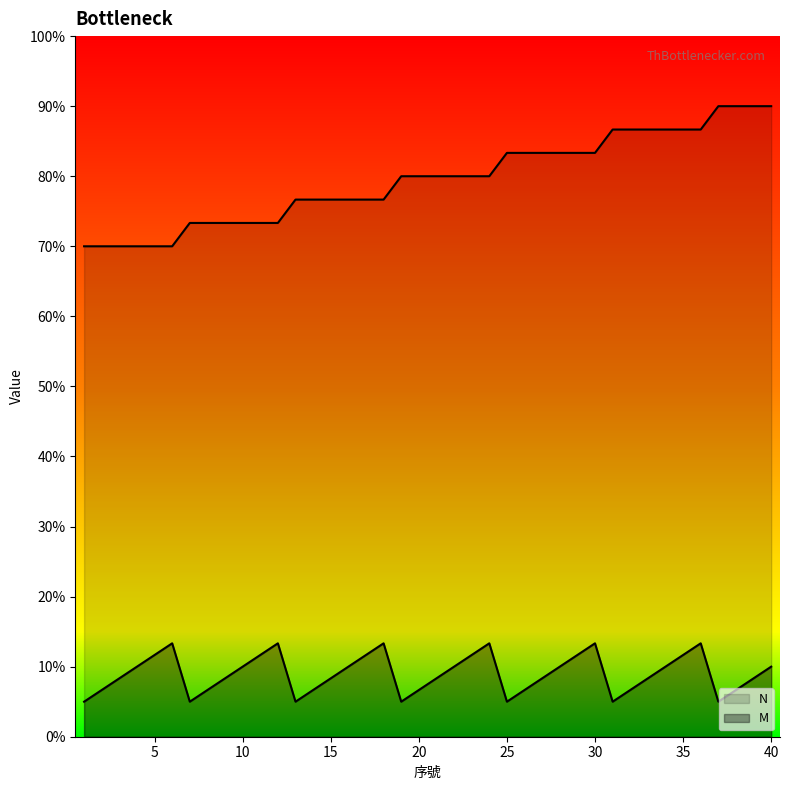

Which label corresponds to the smallest value in the chart?

1